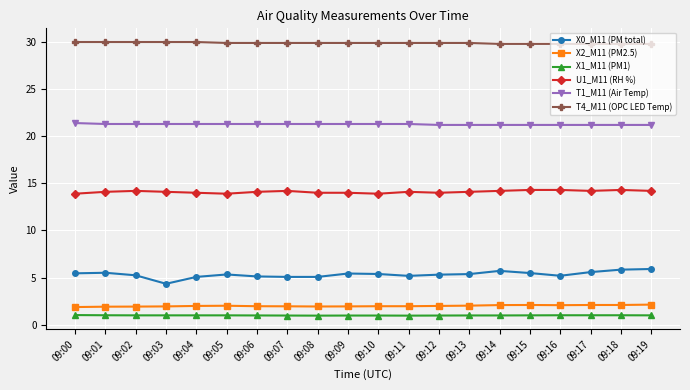

True or false: U1_M11 (RH %) has more than 0 interior local peaks.

True